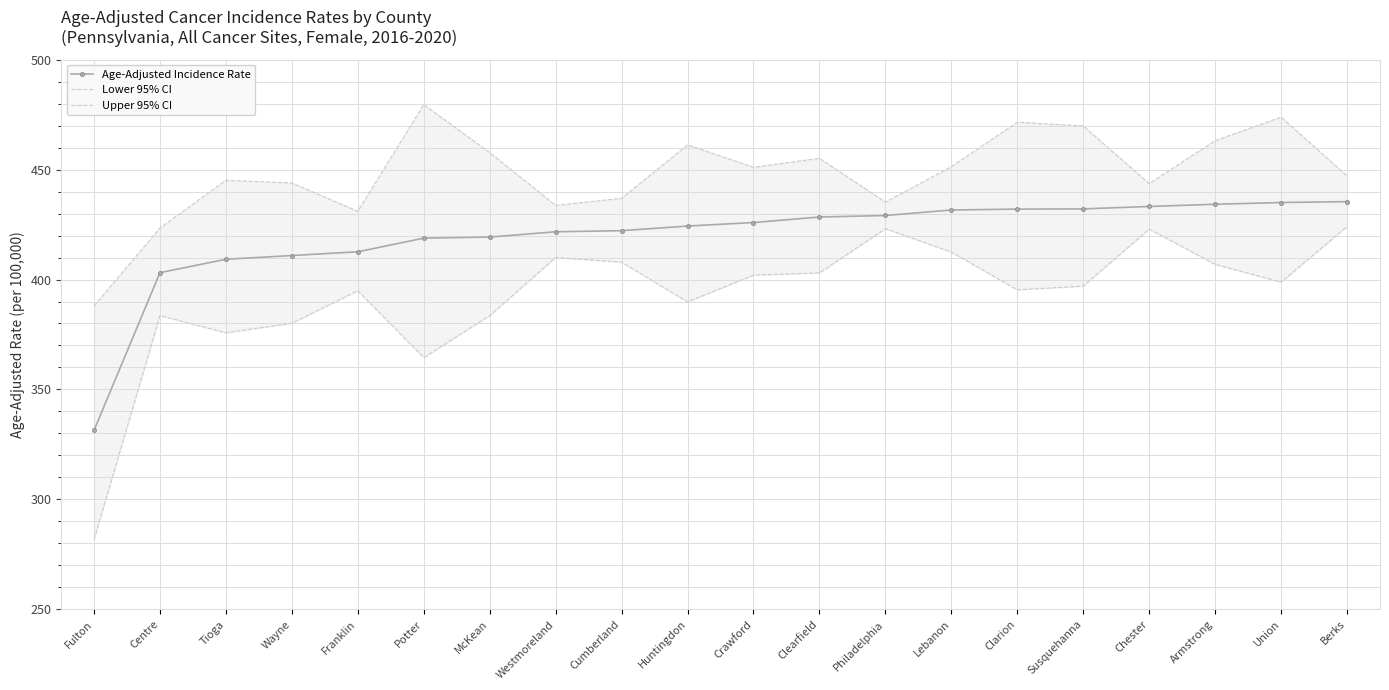

How many lines are shown in the chart?

3